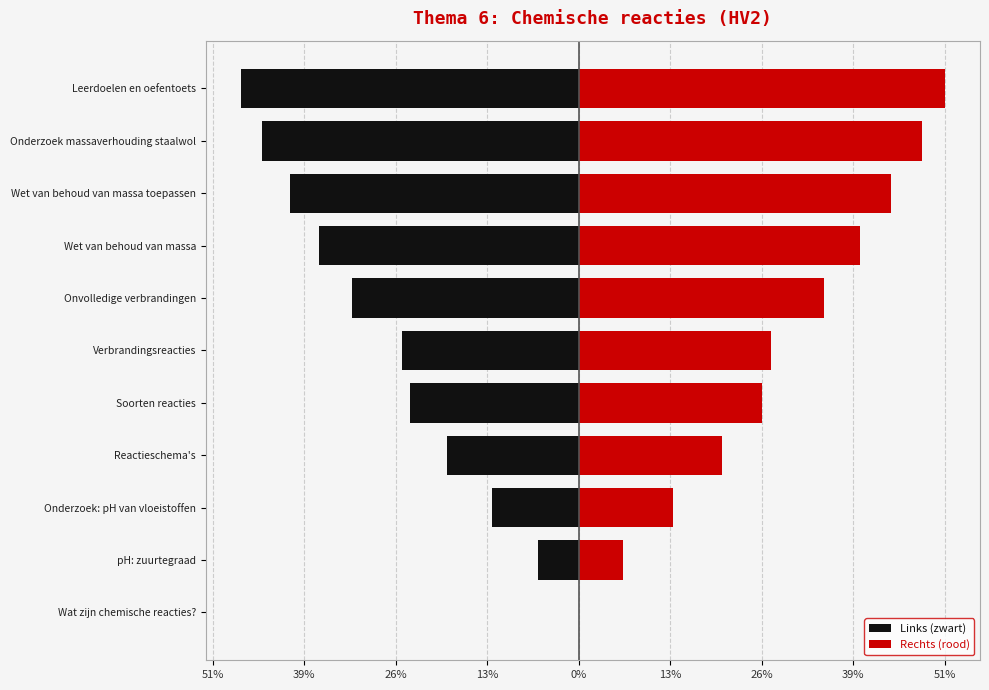

What is the difference between the second highest and second lowest values in the Links (zwart) series?

38.7